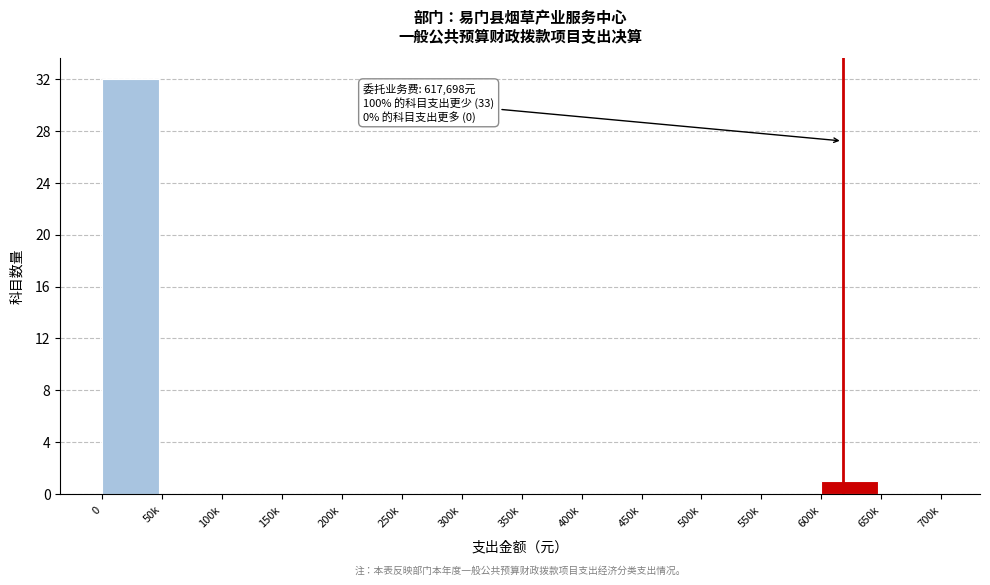

Reading right to left, list all the values displayed in this chart.

650k=0	600k=1	550k=0	500k=0	450k=0	400k=0	350k=0	300k=0	250k=0	200k=0	150k=0	100k=0	50k=0	0=32